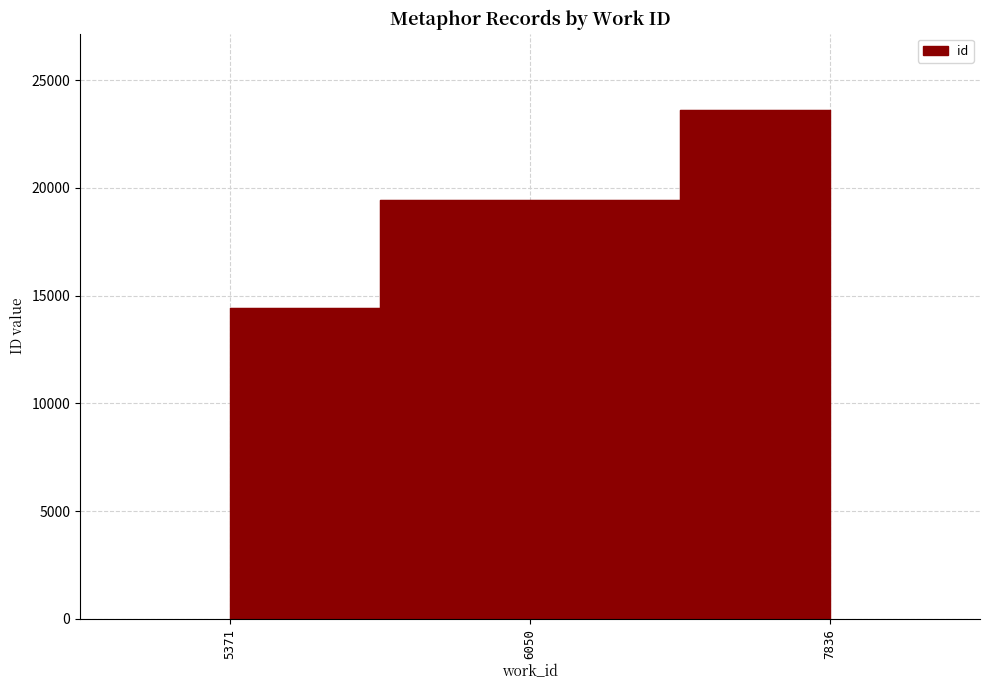

The value at 5371 is 3594. True or false?

False